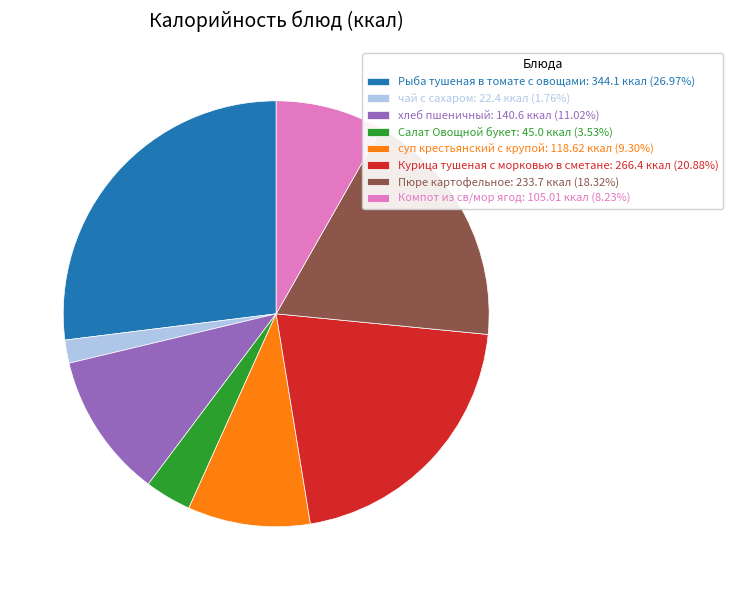

Combined, do чай с сахаром: 22.4 ккал (1.76%) and Салат Овощной букет: 45.0 ккал (3.53%) account for over 50%?

No